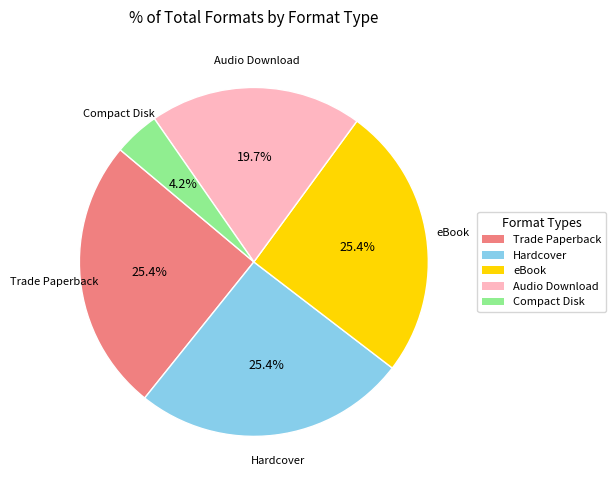

Is it true that eBook is 25% of the pie?

True